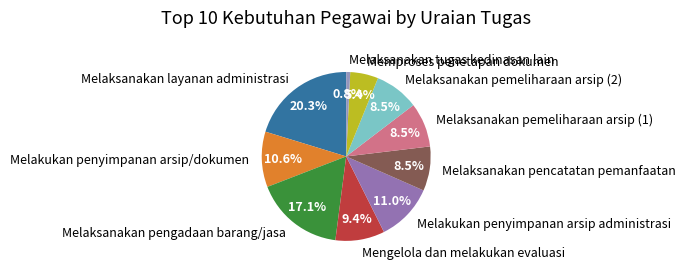

Between Memproses penetapan dokumen and Melaksanakan pengadaan barang/jasa, which is larger?

Melaksanakan pengadaan barang/jasa